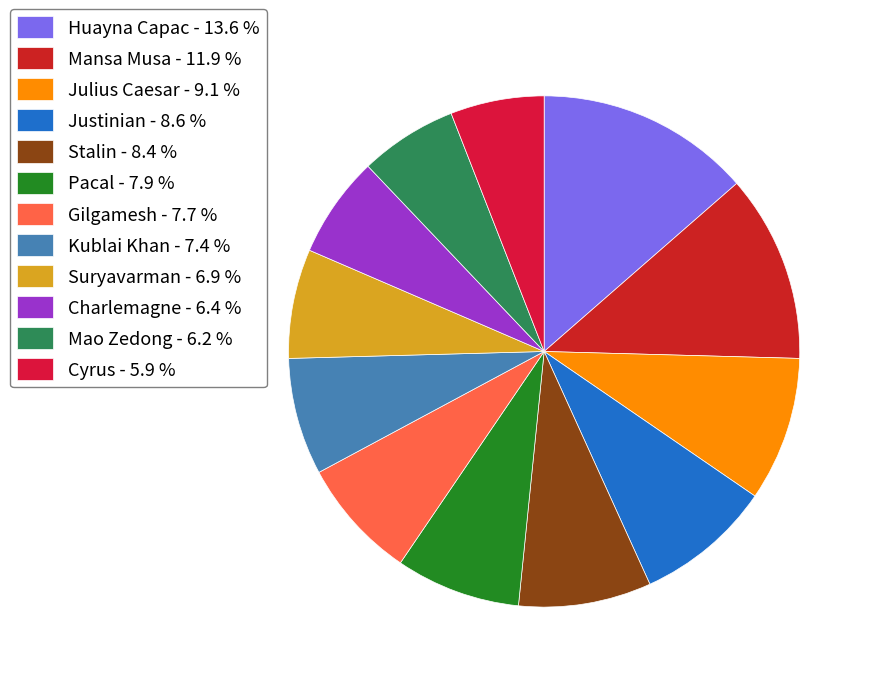

How many slices are in this pie chart?

12